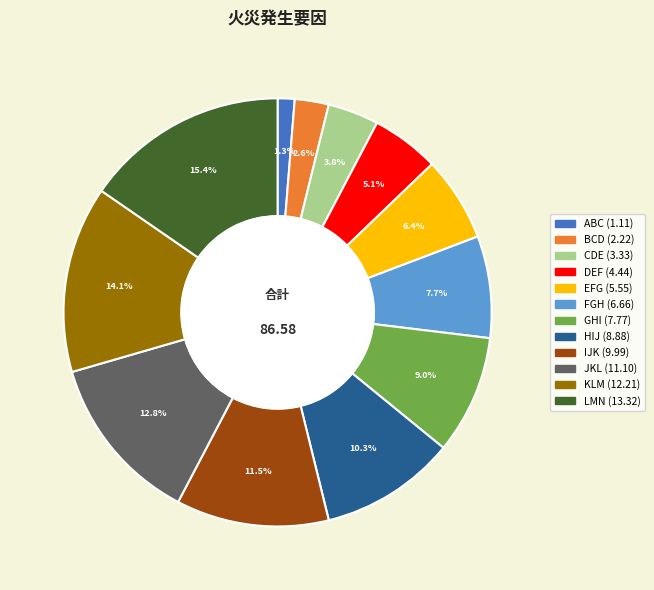

What is the largest slice in the pie chart?

LMN